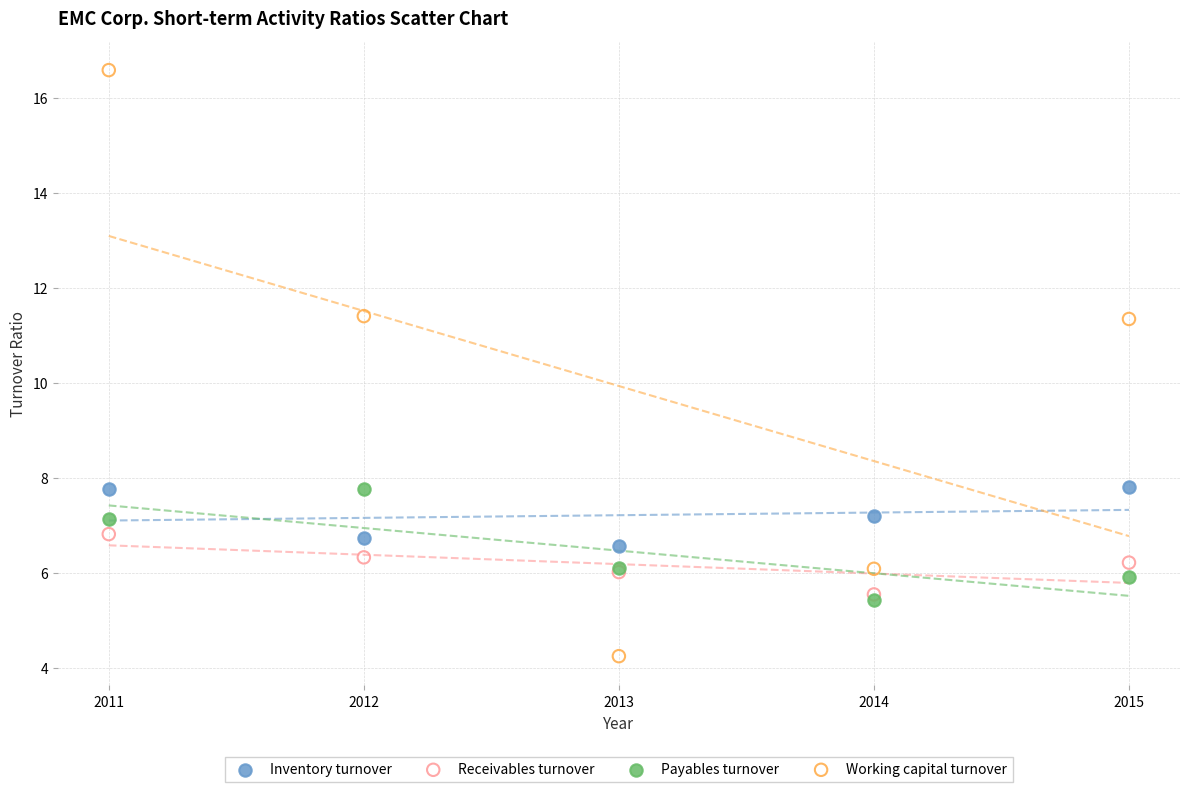

Which series has the widest spread of Y values?

Working capital turnover